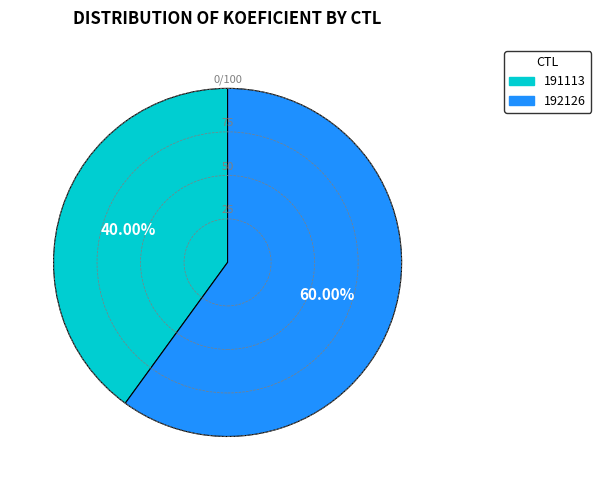

What percentage is NOT represented by 191113?

60.0%